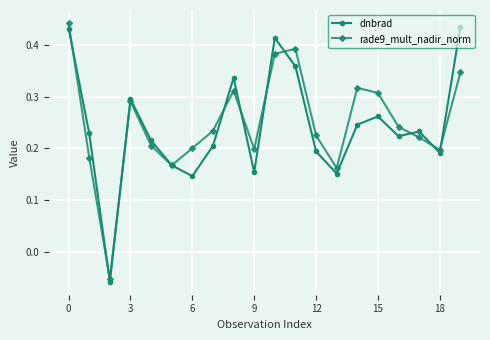

In rade9_mult_nadir_norm, how many points are higher than both neighbors (excluding endpoints)?

4